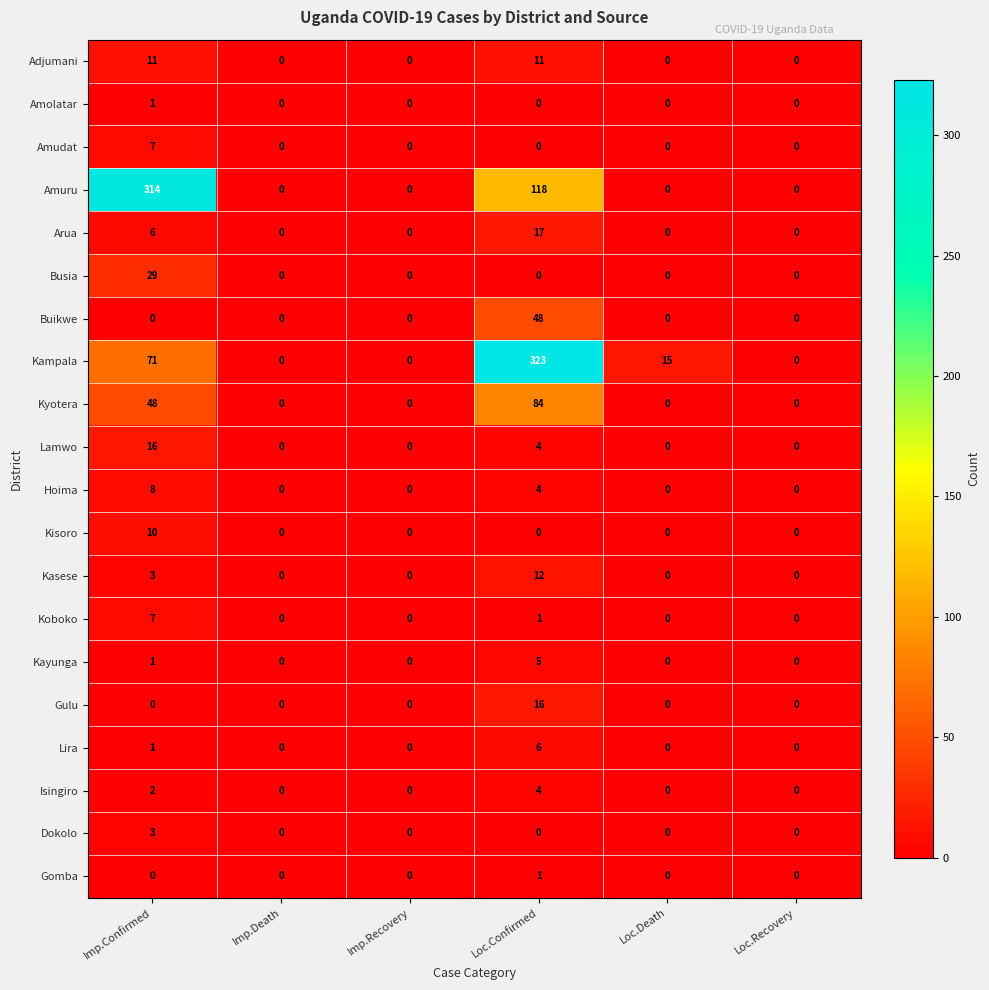

Which series has the widest spread of values?

Kampala